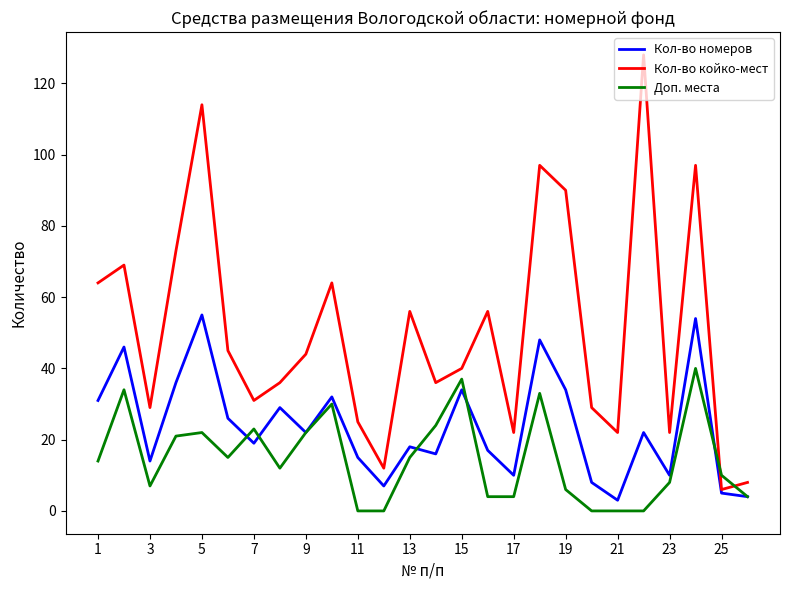

What is the highest value of the Кол-во номеров series?

55